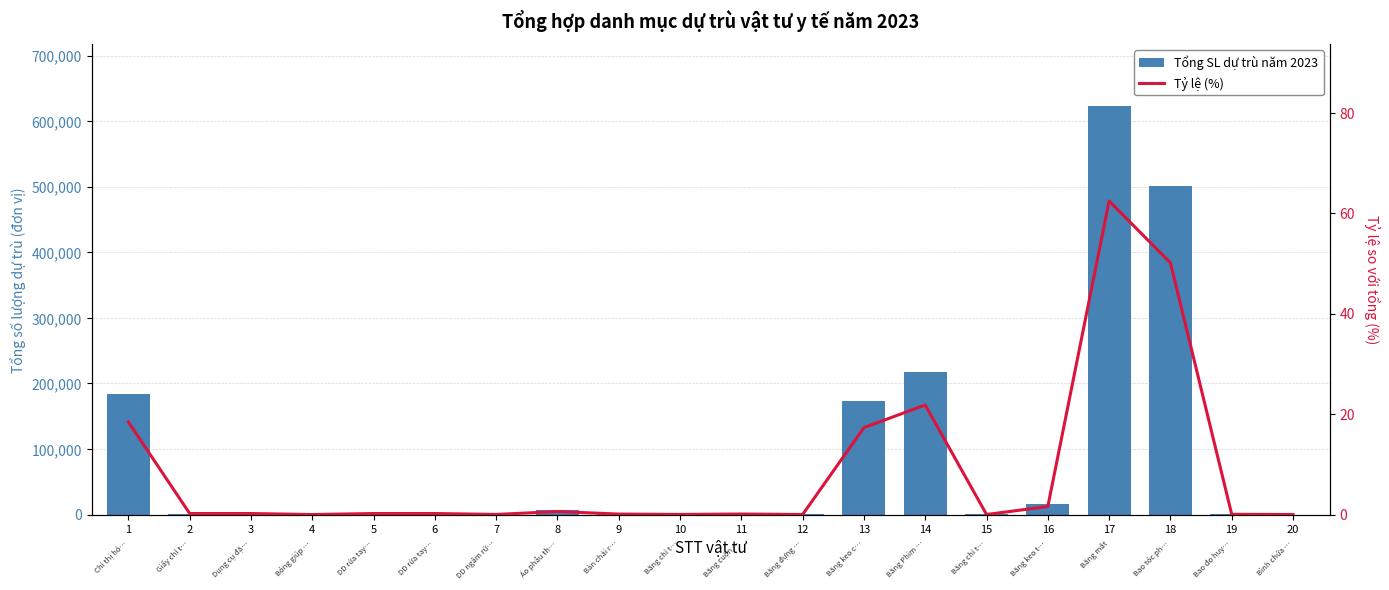

Count the number of categories in the chart.

20